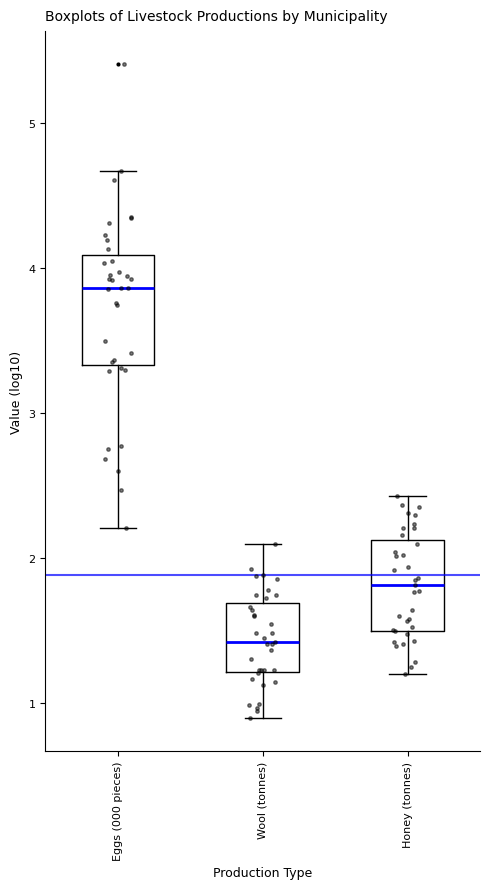

Where does the lower whisker of the box for Honey (tonnes) end on the y-axis? The values are not printed on the chart, so give them approximately, as read against the axis.

1.2